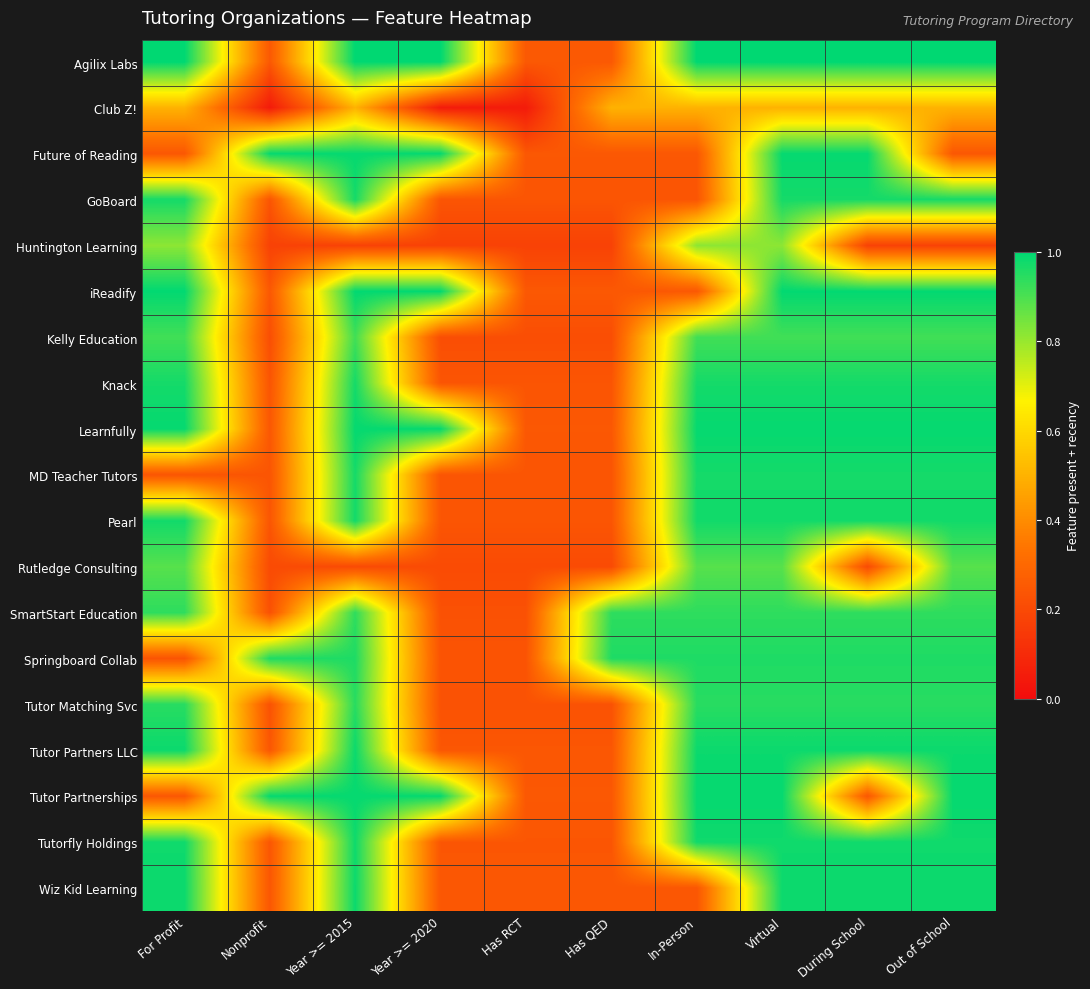

How many series are shown in this chart?

19